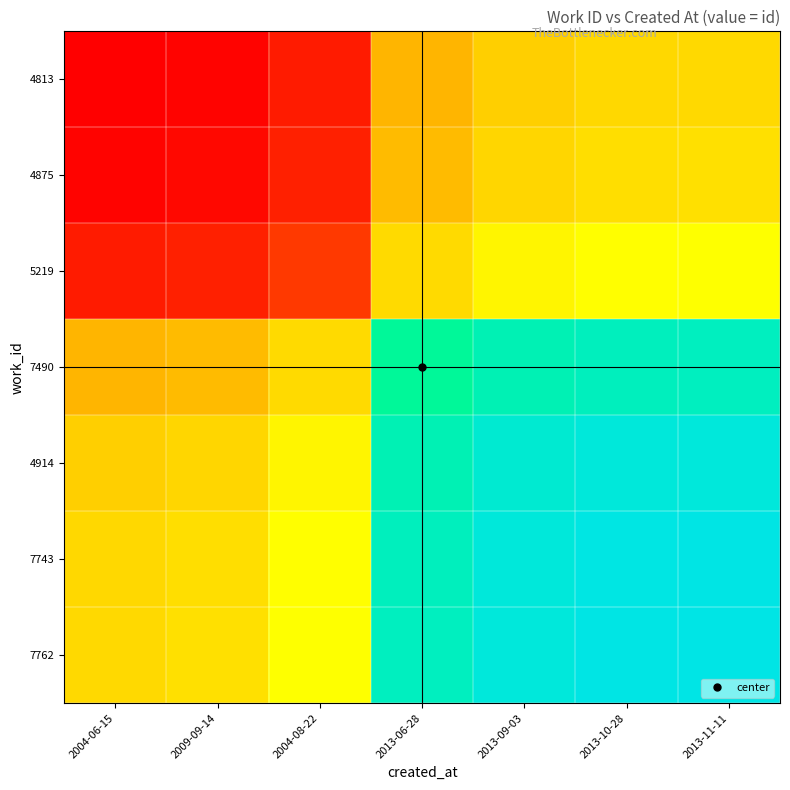

Reading left to right, what are all the values shown in this chart?

4813: 2004-06-15=0.0	2009-09-14=0.0	2004-08-22=0.1	2013-06-28=0.4	2013-09-03=0.4	2013-10-28=0.4	2013-11-11=0.4
4875: 2004-06-15=0.0	2009-09-14=0.0	2004-08-22=0.1	2013-06-28=0.4	2013-09-03=0.4	2013-10-28=0.4	2013-11-11=0.4
5219: 2004-06-15=0.1	2009-09-14=0.1	2004-08-22=0.1	2013-06-28=0.4	2013-09-03=0.5	2013-10-28=0.5	2013-11-11=0.5
7490: 2004-06-15=0.4	2009-09-14=0.4	2004-08-22=0.4	2013-06-28=0.8	2013-09-03=0.9	2013-10-28=0.9	2013-11-11=0.9
4914: 2004-06-15=0.4	2009-09-14=0.4	2004-08-22=0.5	2013-06-28=0.9	2013-09-03=0.9	2013-10-28=1.0	2013-11-11=1.0
7743: 2004-06-15=0.4	2009-09-14=0.4	2004-08-22=0.5	2013-06-28=0.9	2013-09-03=1.0	2013-10-28=1.0	2013-11-11=1.0
7762: 2004-06-15=0.4	2009-09-14=0.4	2004-08-22=0.5	2013-06-28=0.9	2013-09-03=1.0	2013-10-28=1.0	2013-11-11=1.0